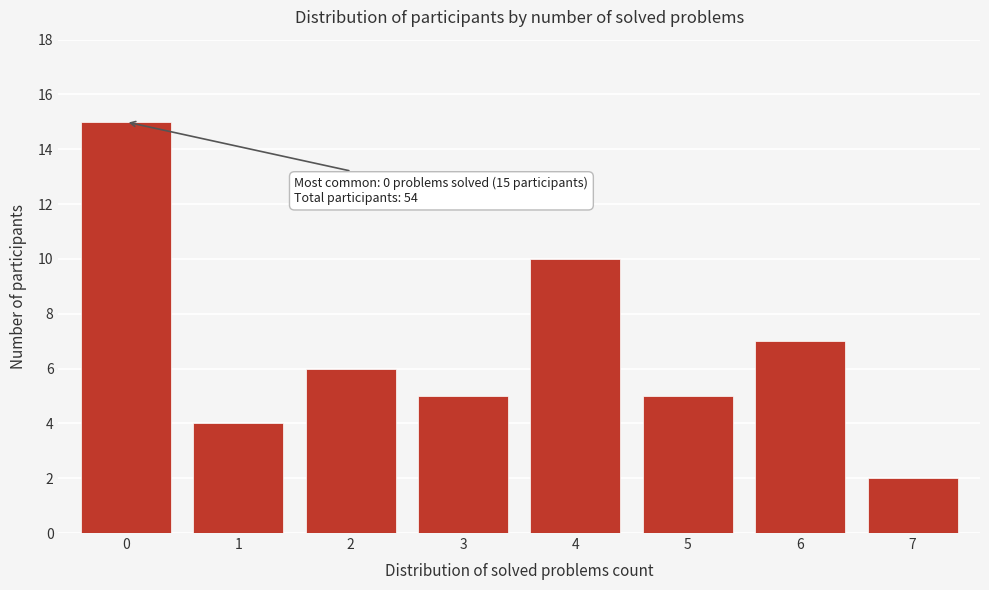

Reading left to right, list all the values displayed in this chart.

15	4	6	5	10	5	7	2